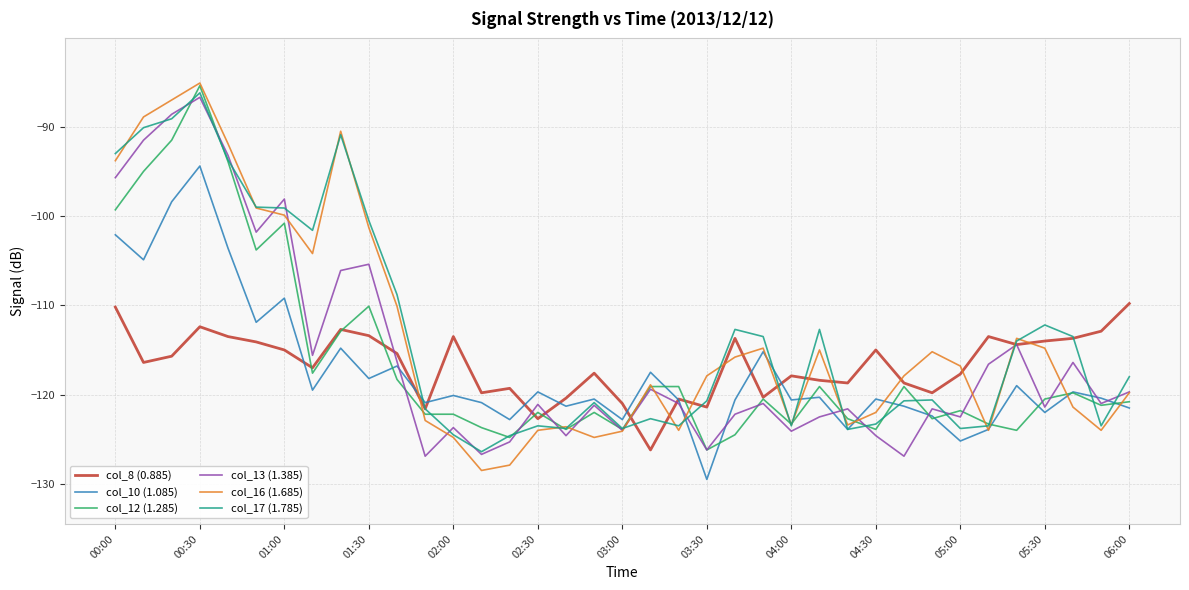

Which series has the widest spread of values?

col_16 (1.685)